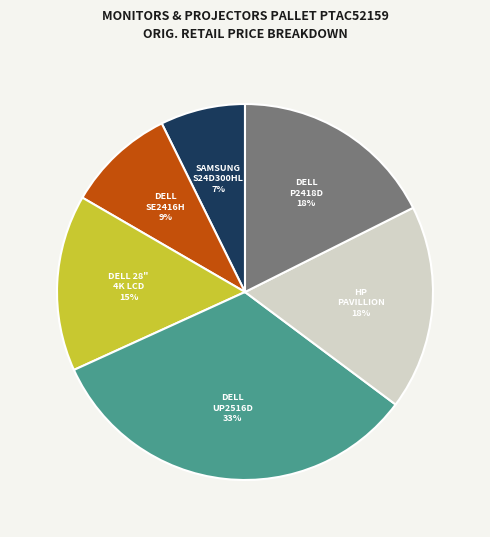

To the nearest percent, what is the difference between the largest and smallest slice percentages?

26%